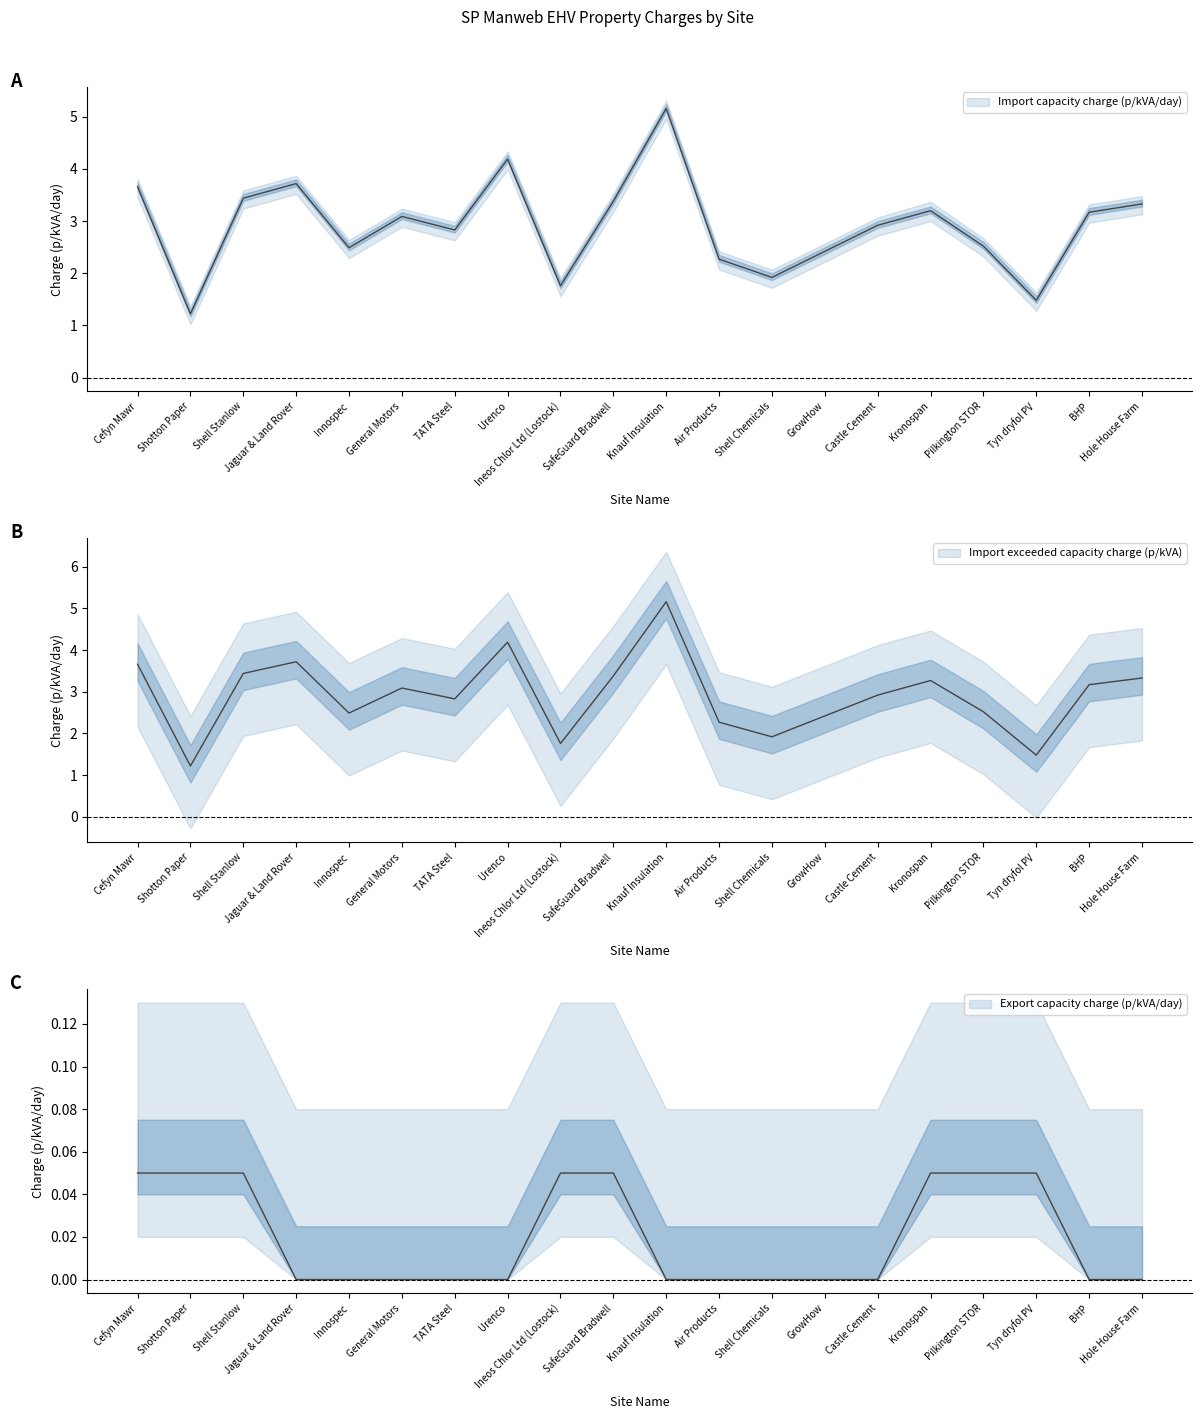

How many lines are shown in the chart?

3